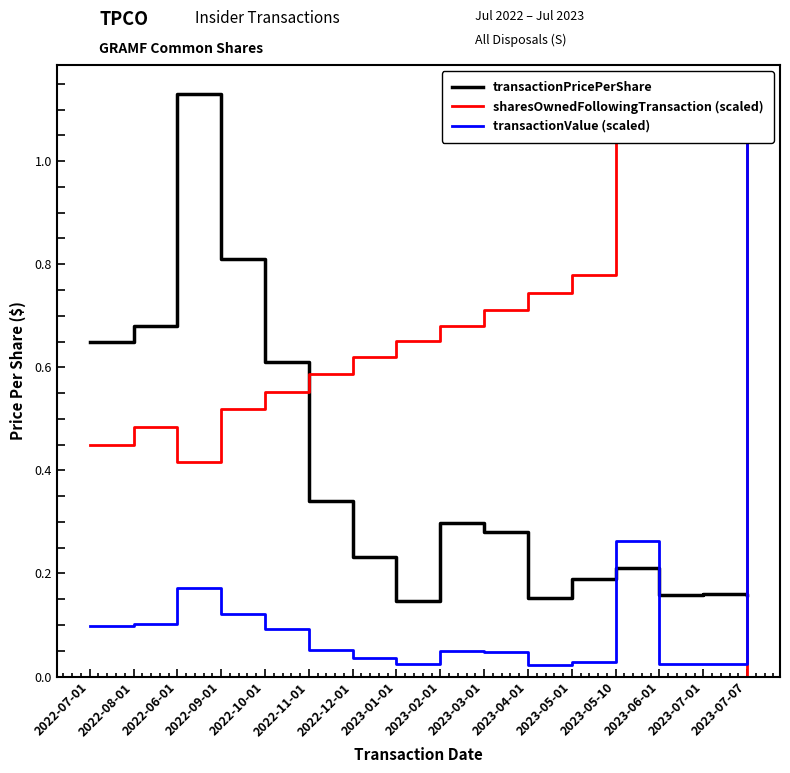

Reading right to left, transcribe all the data shown in this chart.

transactionPricePerShare: 0.2	0.2	0.2	0.2	0.2	0.2	0.3	0.3	0.1	0.2	0.3	0.6	0.8	1.1	0.7	0.7
sharesOwnedFollowingTransaction (scaled): 0.0	1.1	1.1	1.1	0.8	0.7	0.7	0.7	0.7	0.6	0.6	0.6	0.5	0.4	0.5	0.5
transactionValue (scaled): 1.1	0.0	0.0	0.3	0.0	0.0	0.0	0.0	0.0	0.0	0.1	0.1	0.1	0.2	0.1	0.1